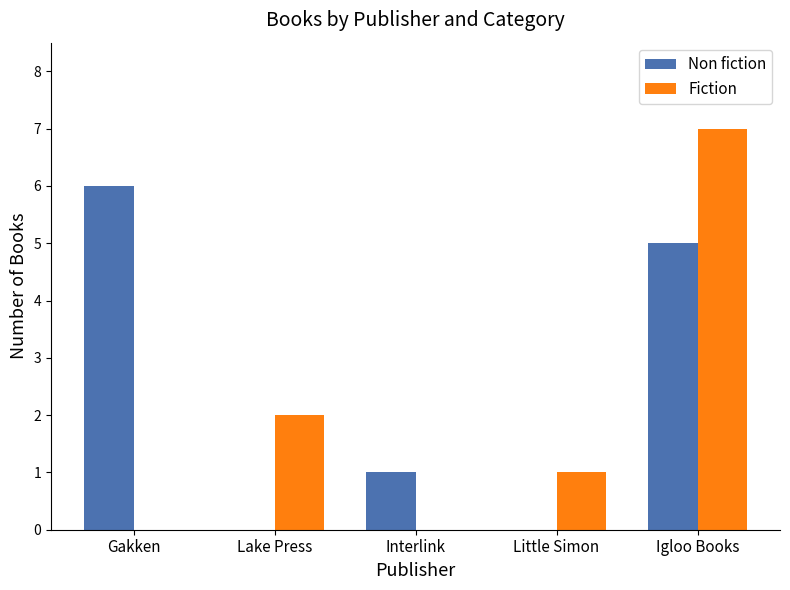

What is the sum of all Non fiction values?

12